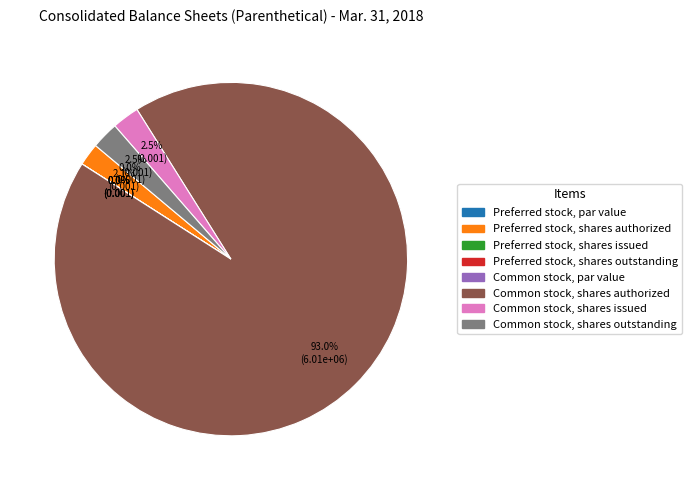

What is the smallest slice in the pie chart?

Preferred stock, par value